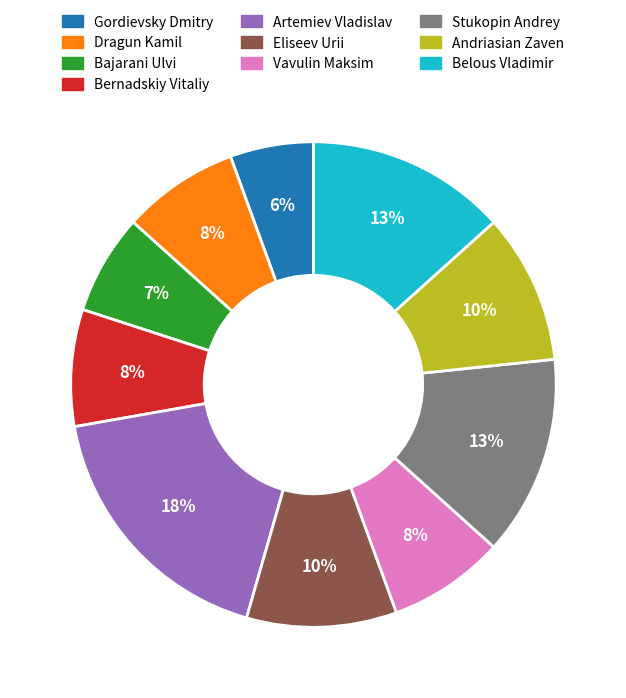

Is it true that Dragun Kamil is 1% of the pie?

False